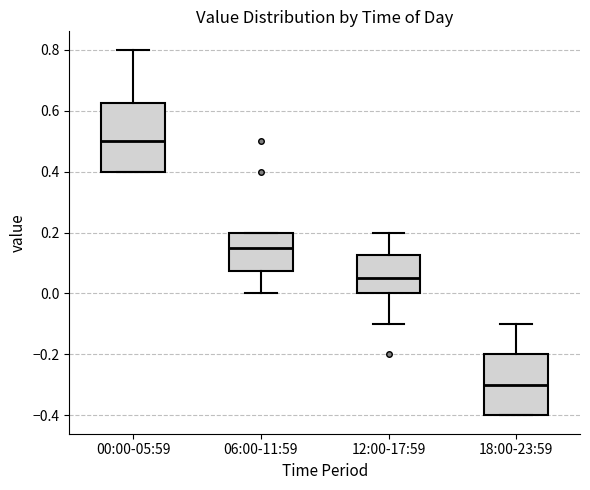

Comparing the boxes themselves (not the whiskers), which one is the tallest?

00:00-05:59